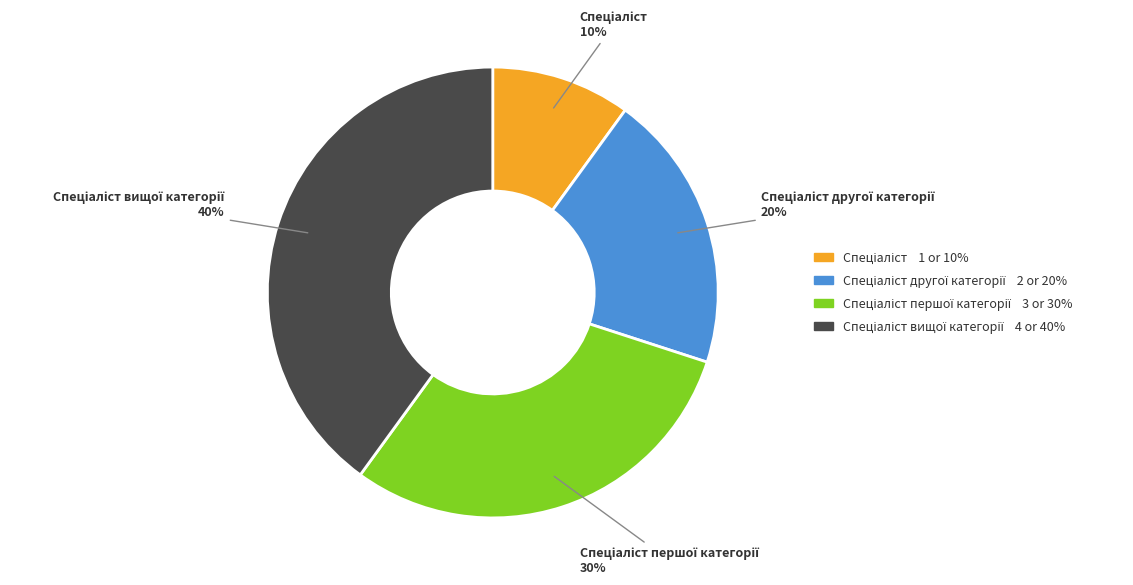

How many segments does this pie chart have?

4